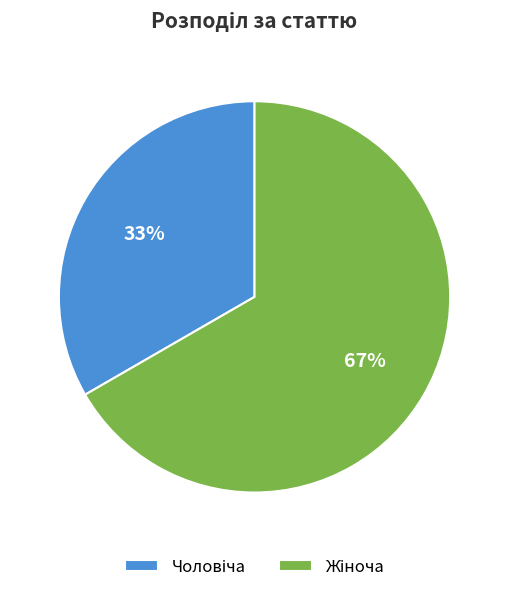

Is there a majority slice in this chart?

Yes